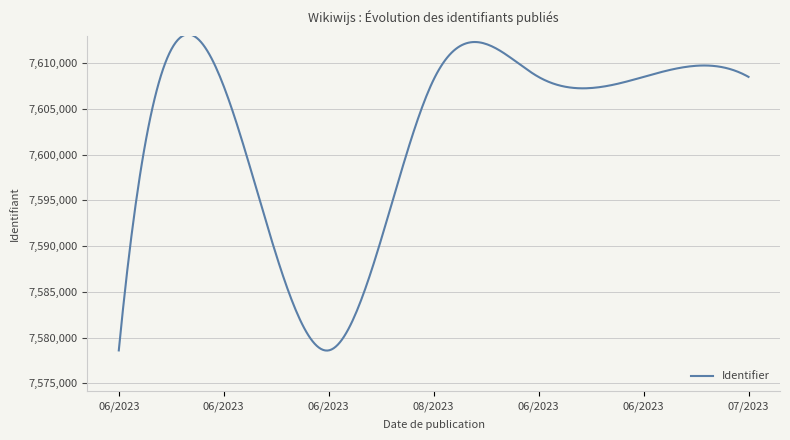

What is the difference between the maximum and minimum values?

34577.9